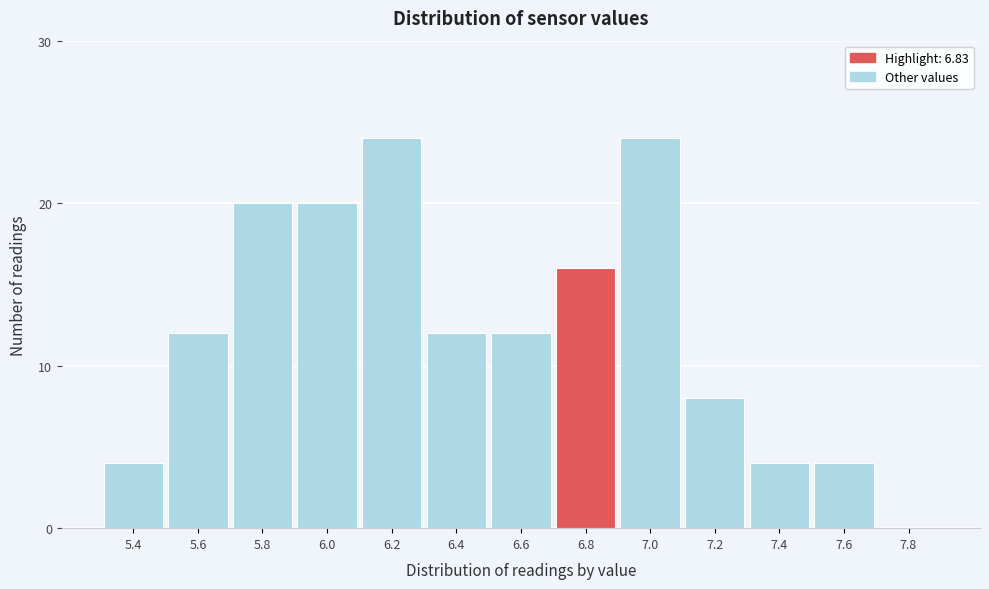

Reading right to left, transcribe all the data shown in this chart.

7.8=0	7.6=4	7.4=4	7.2=8	7.0=24	6.8=16	6.6=12	6.4=12	6.2=24	6.0=20	5.8=20	5.6=12	5.4=4